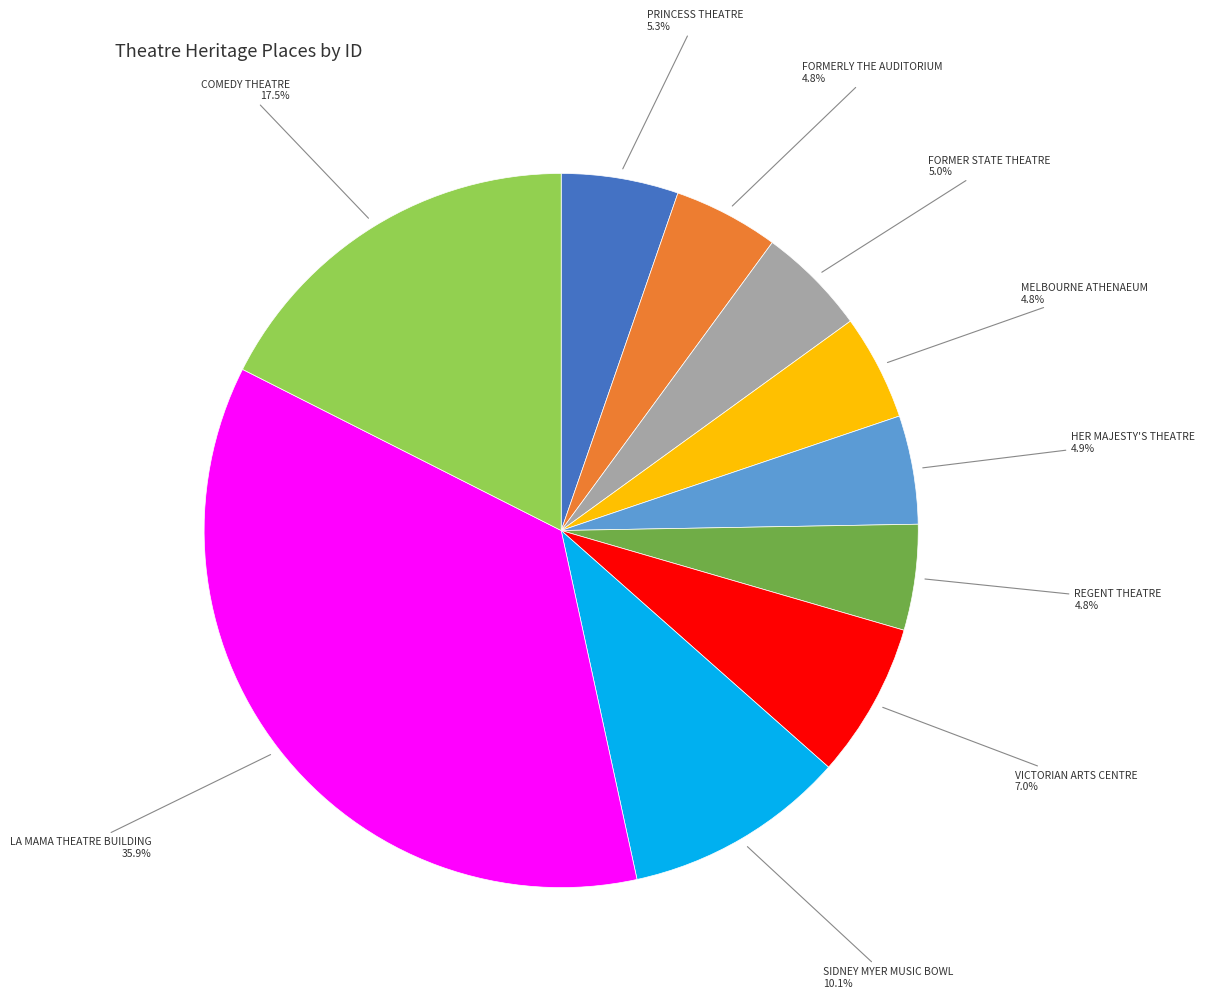

Approximately how many times larger is the value at LA MAMA THEATRE BUILDING compared to PRINCESS THEATRE?

6.8